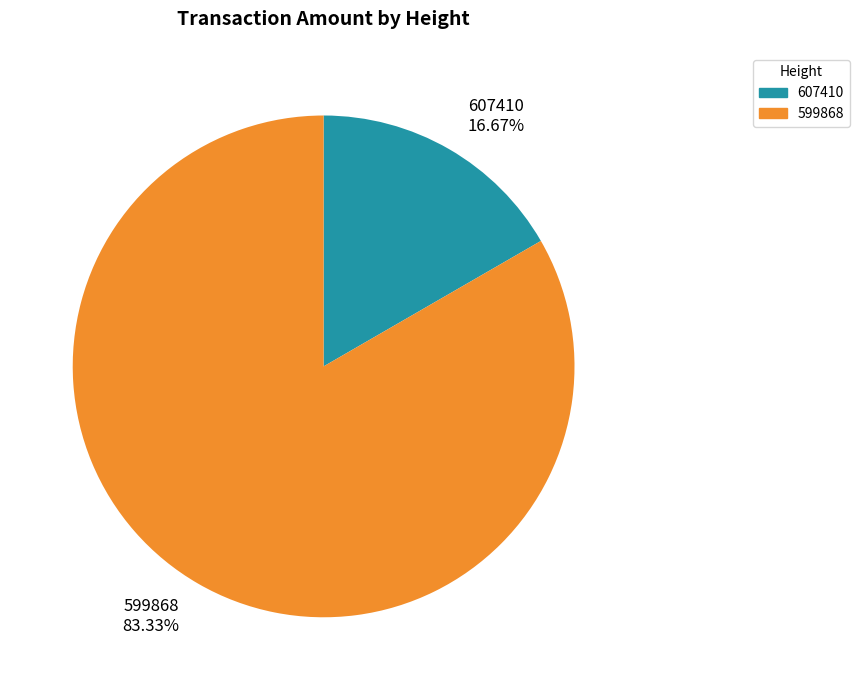

To the nearest percent, what is the difference between the largest and smallest slice percentages?

67%